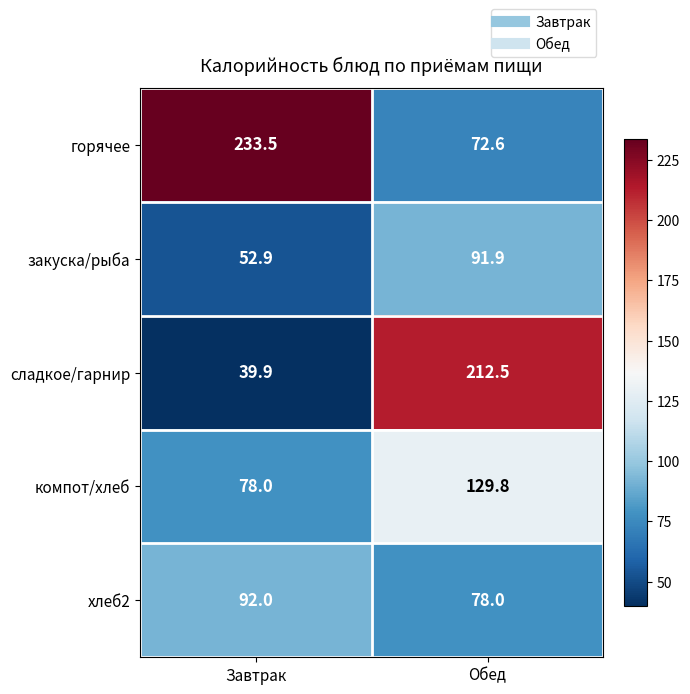

How many distinct data groups are displayed?

5